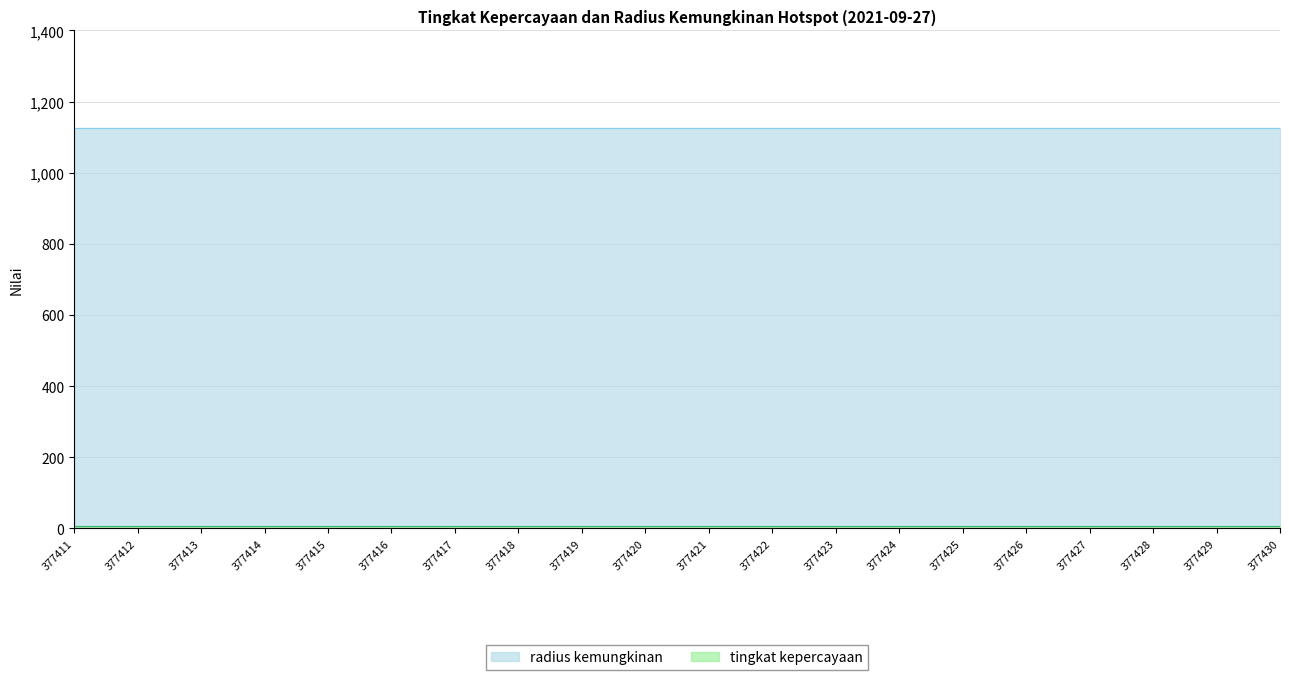

What value does the radius kemungkinan series have at 377428?

1125